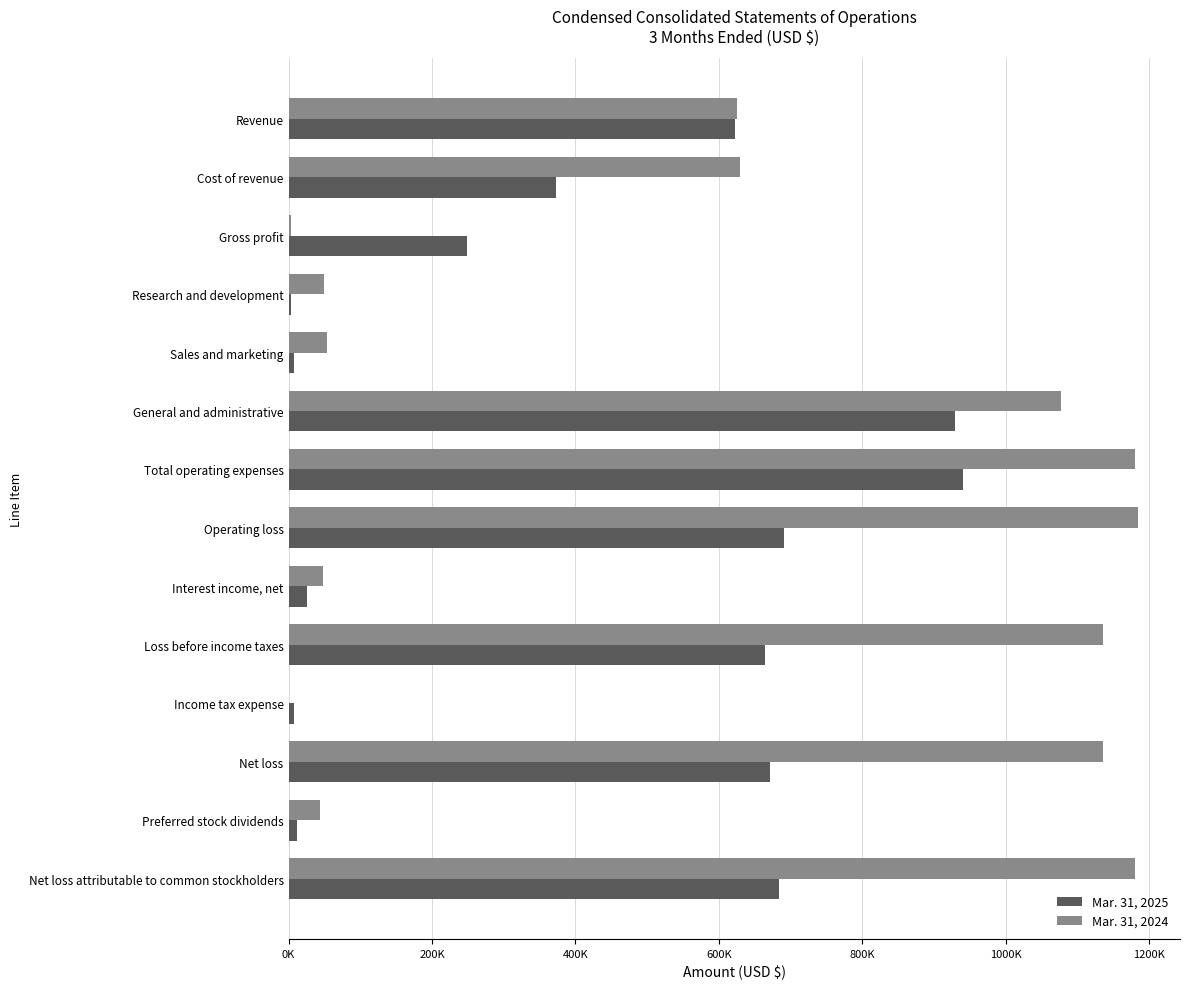

What is the difference between the second highest and second lowest values in the Mar. 31, 2024 series?

1178000